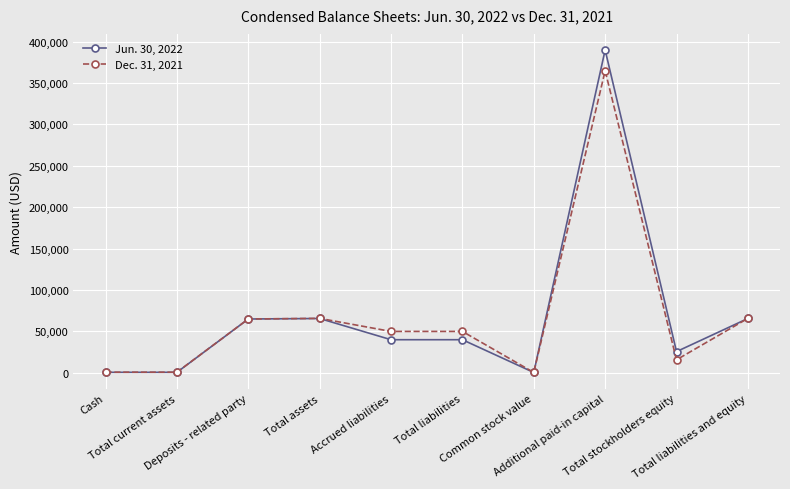

True or false: Dec. 31, 2021 has more than 0 interior local peaks.

True